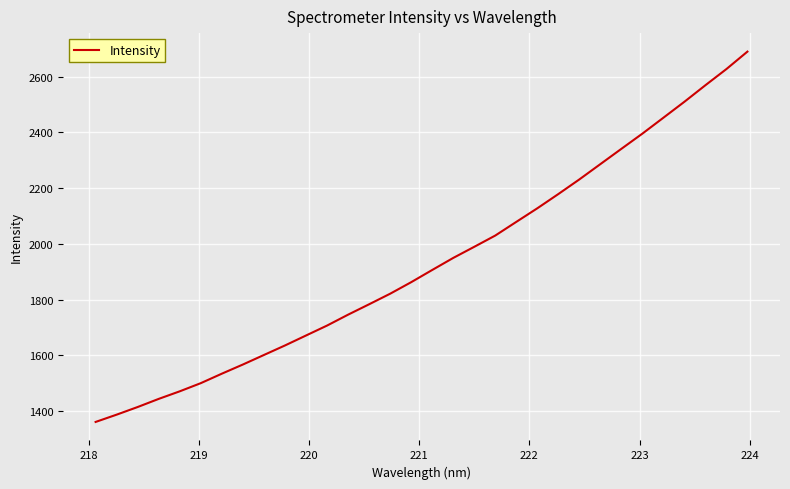

What is the difference between the maximum and minimum values?

1328.1